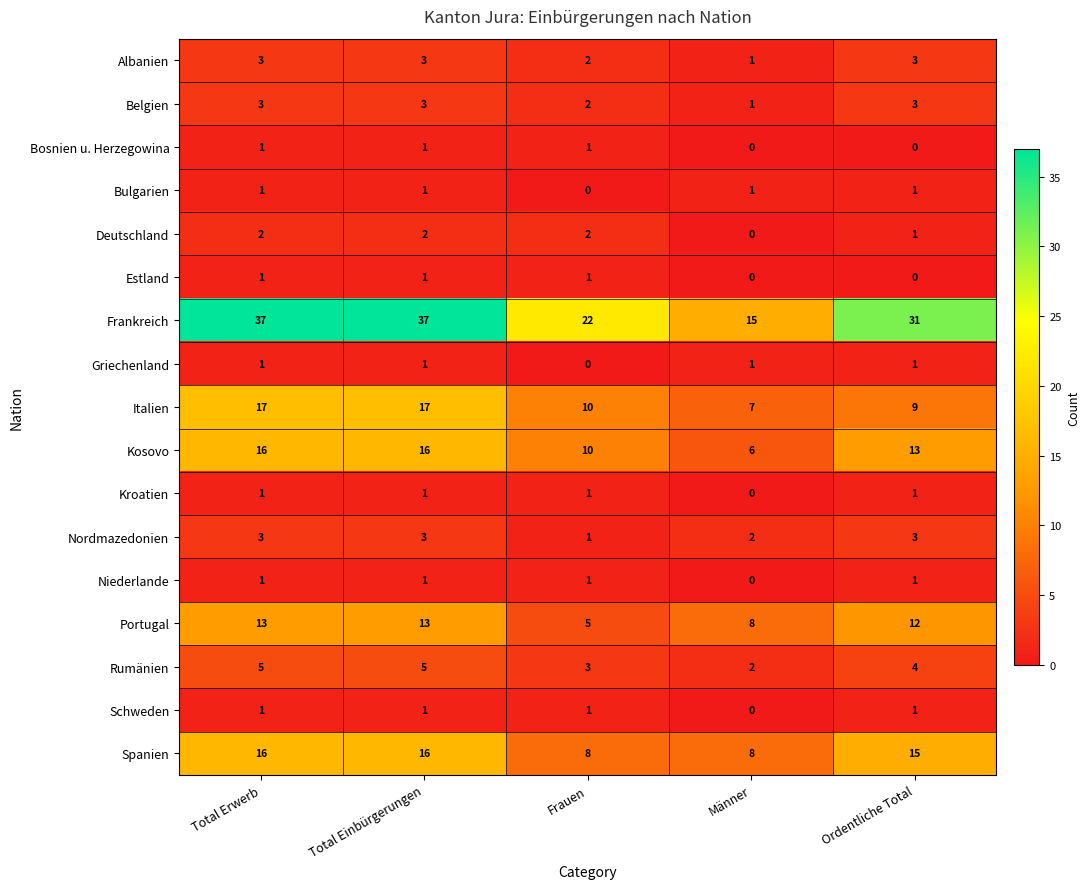

Which series has the largest range (max minus min)?

Frankreich